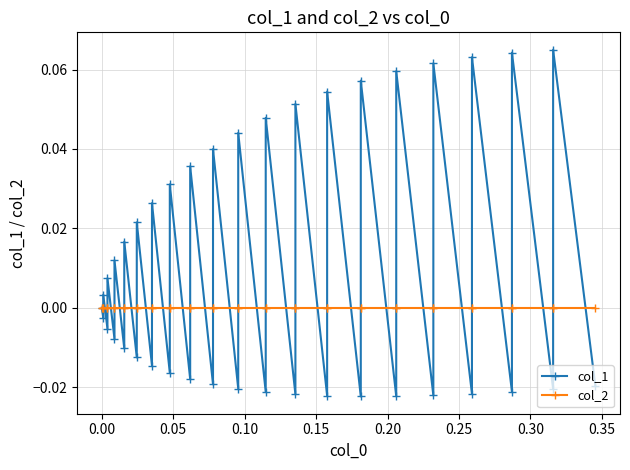

Reading right to left, list all the values displayed in this chart.

col_1: -0.0	0.1	-0.0	0.1	-0.0	0.1	-0.0	0.1	-0.0	0.1	-0.0	0.1	-0.0	0.1	-0.0	0.1	-0.0	0.0	-0.0	0.0	-0.0	0.0	-0.0	0.0	-0.0	0.0	-0.0	0.0	-0.0	0.0	-0.0	0.0	-0.0	0.0	-0.0	0.0	-0.0	0.0	-0.0	0.0
col_2: 0.0	0.0	0.0	0.0	0.0	0.0	0.0	0.0	0.0	0.0	0.0	0.0	0.0	0.0	0.0	0.0	0.0	0.0	0.0	0.0	0.0	0.0	0.0	0.0	0.0	0.0	0.0	0.0	0.0	0.0	0.0	0.0	0.0	0.0	0.0	0.0	0.0	0.0	0.0	0.0